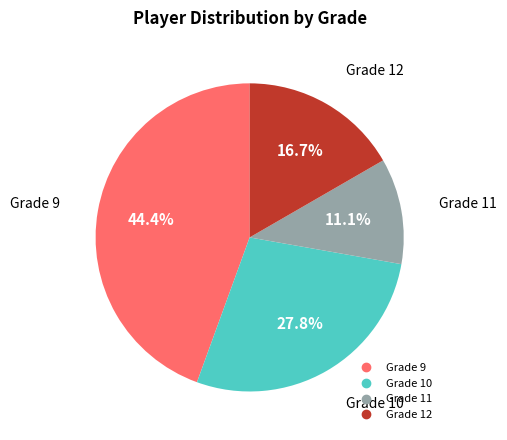

Between Grade 10 and Grade 12, which is larger?

Grade 10